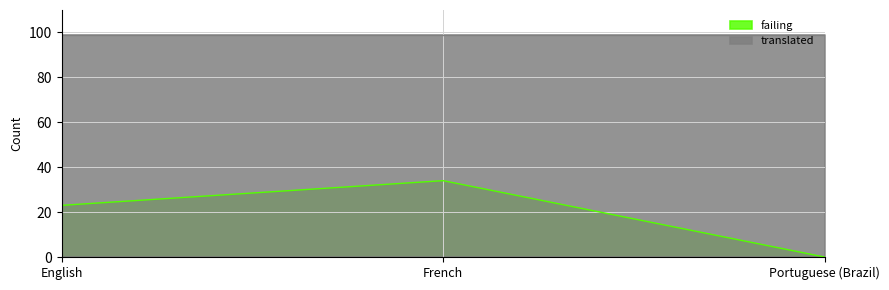

Count the values in the range 0 to 34.

3